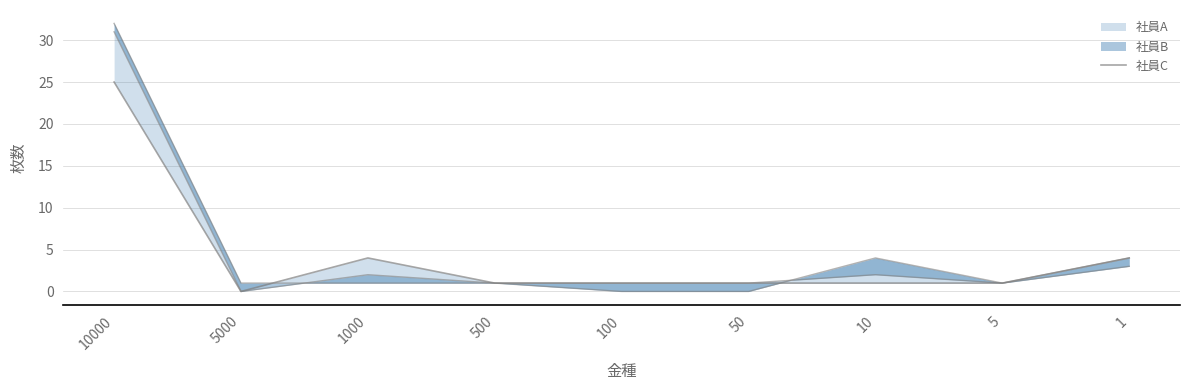

Where is the first local minimum?

5000